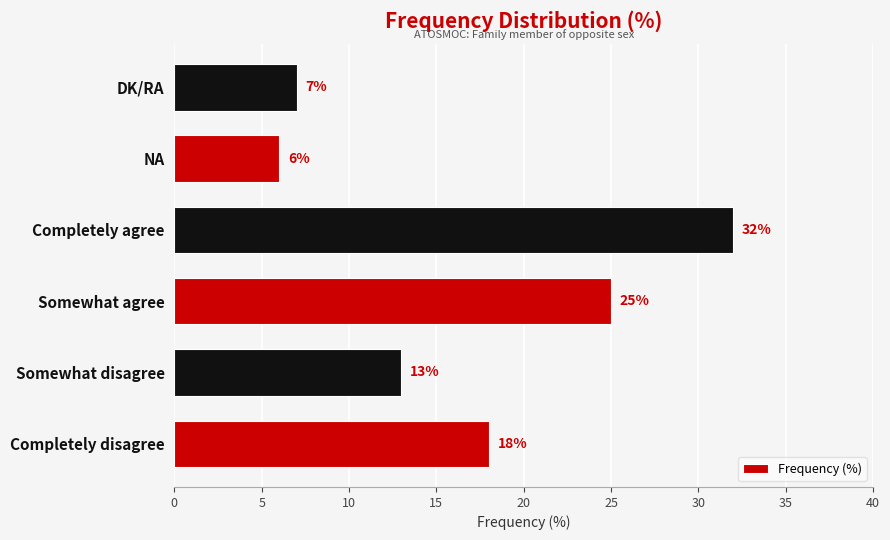

Reading bottom to top, what are all the values shown in this chart?

Completely disagree=18	Somewhat disagree=13	Somewhat agree=25	Completely agree=32	NA=6	DK/RA=7